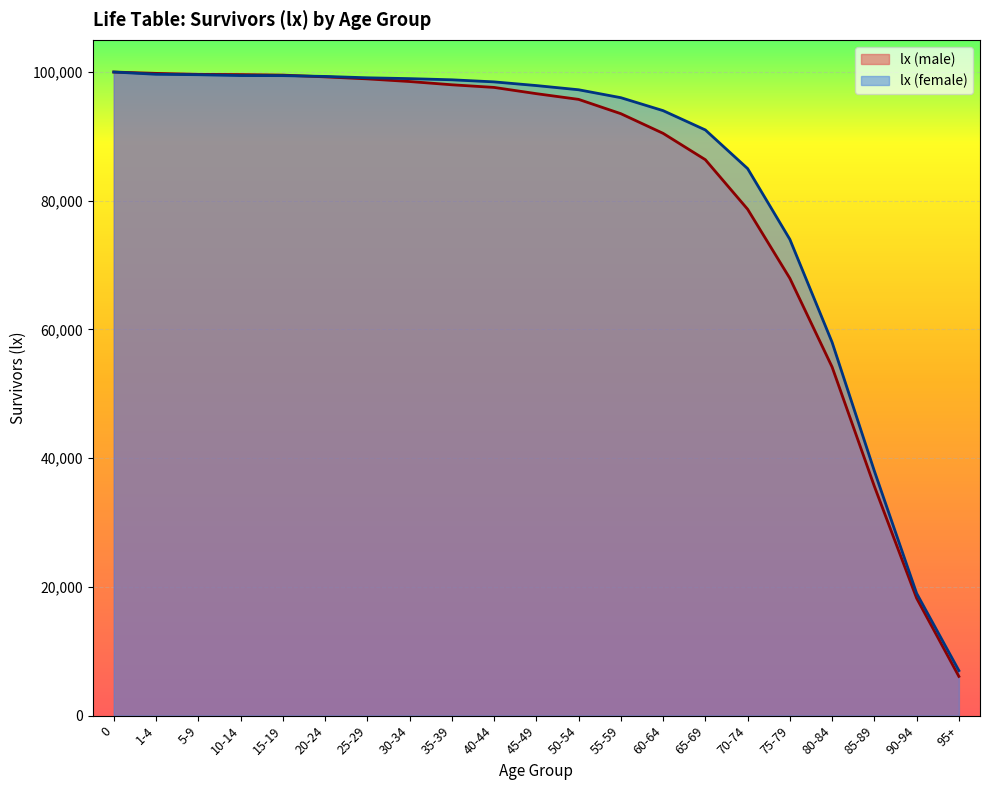

What is the greatest value displayed?

100000